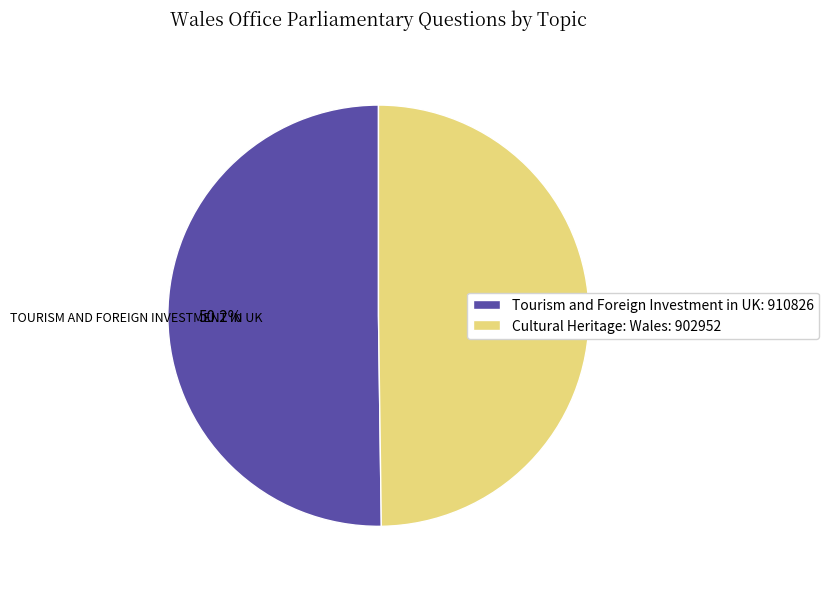

What percentage is the Tourism and Foreign Investment in UK slice, to the nearest percent?

50%